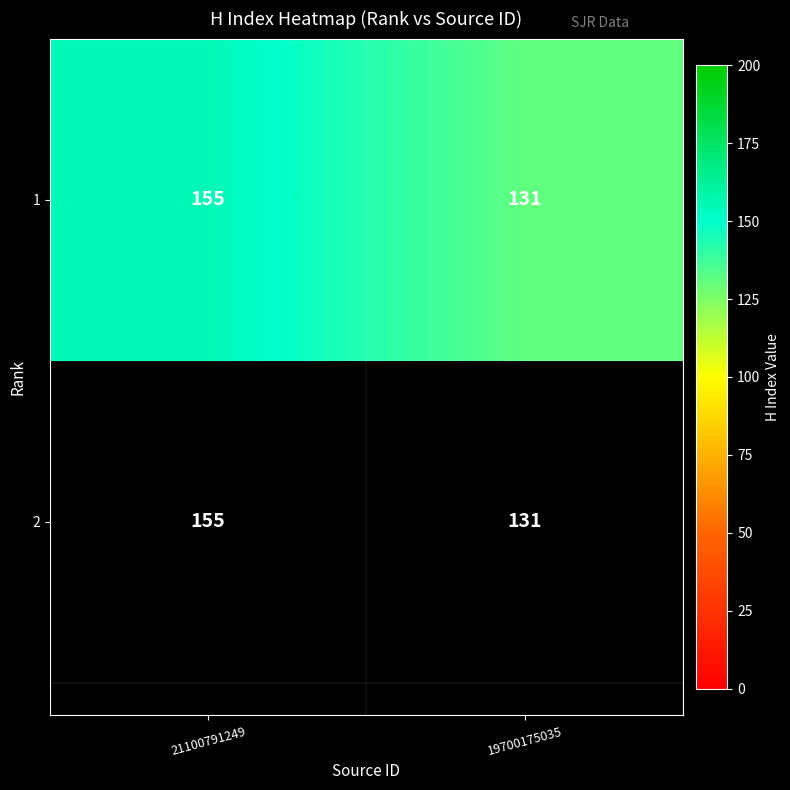

What is the average value?

143